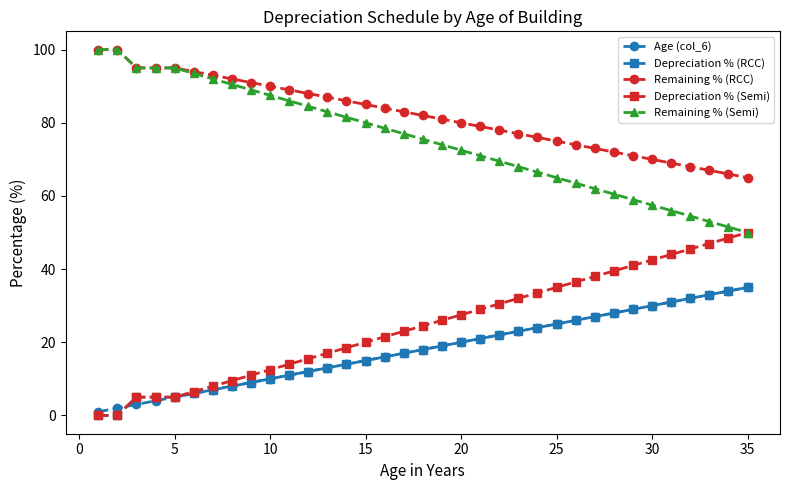

What is the value of the Depreciation % (RCC) point at the 9th from the left?

9.0